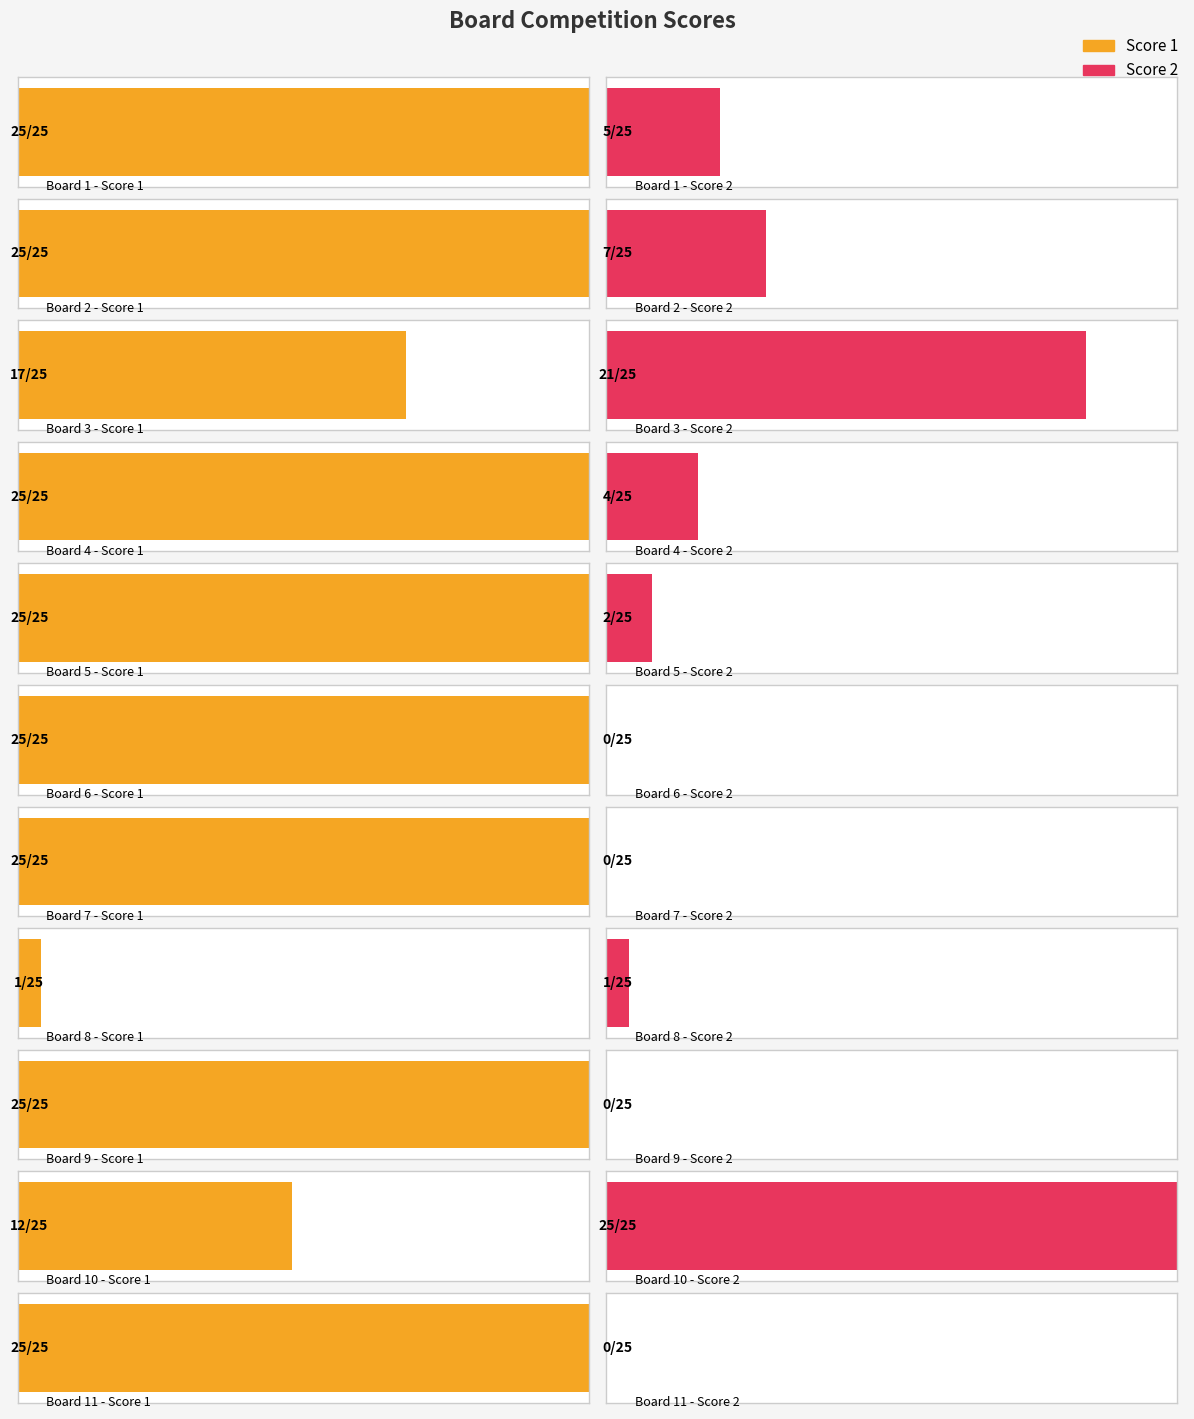

What are all the series names shown in the legend?

Score 1, Score 2